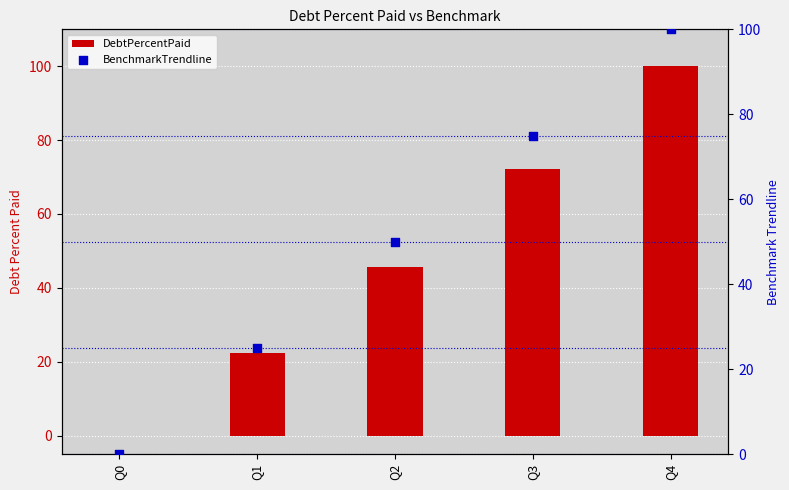

At which category is the sum across all series the highest?

Q4